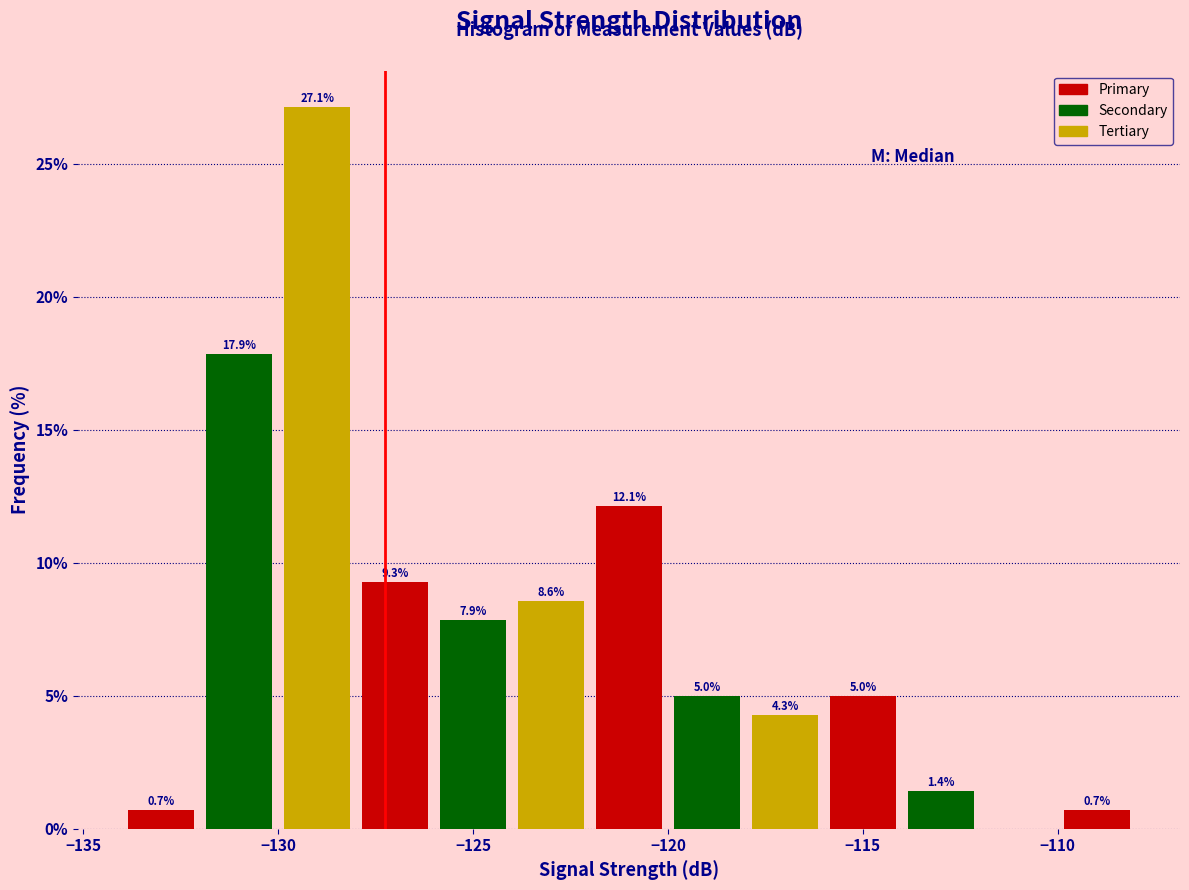

Which range on the x-axis has the tallest bar?

-130 to -128